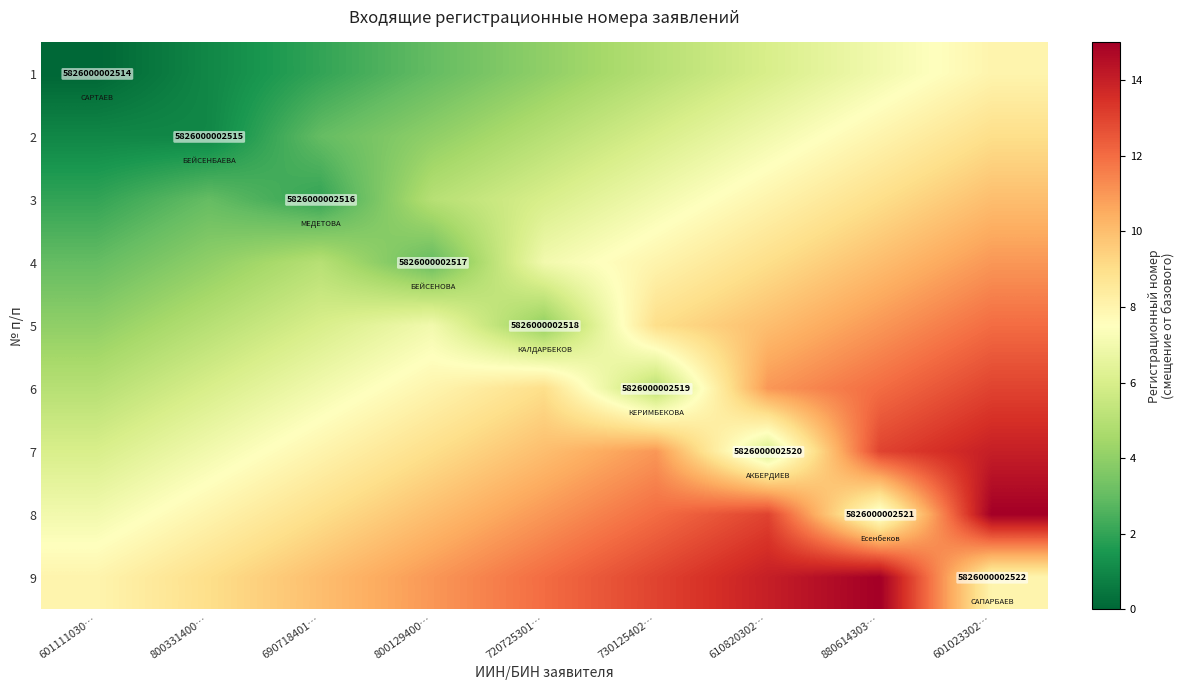

The value of 5 at 720725301… is 4024969788957. True or false?

False